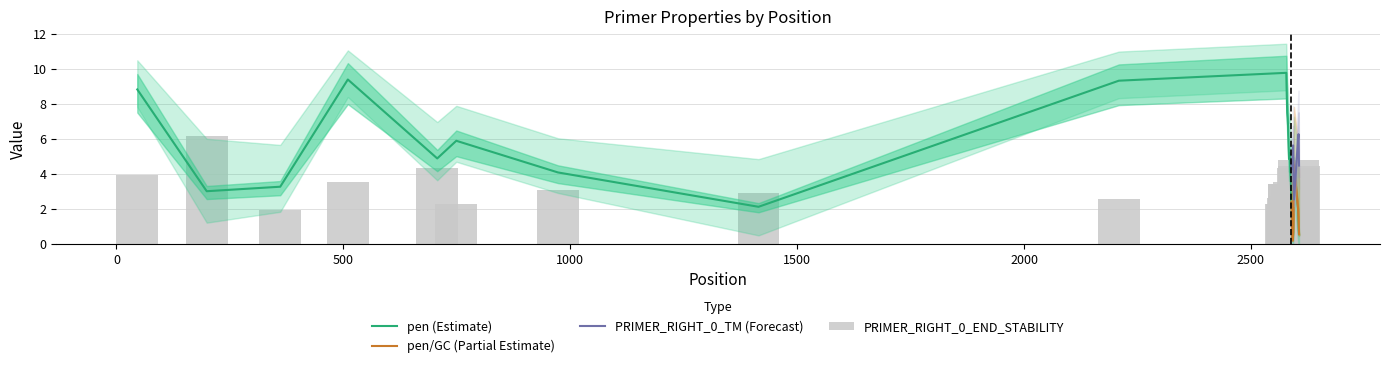

Which label corresponds to the smallest value in the chart?

2592